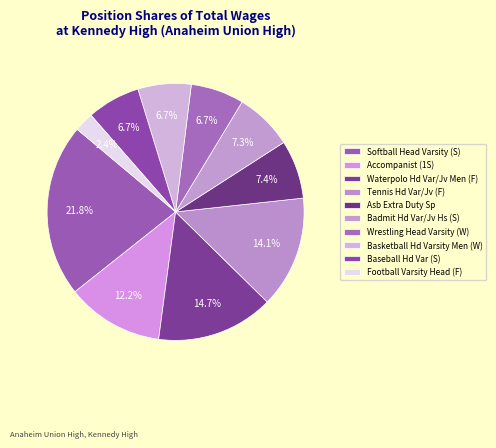

What percentage is the Waterpolo Hd Var/Jv Men (F) slice, to the nearest percent?

15%